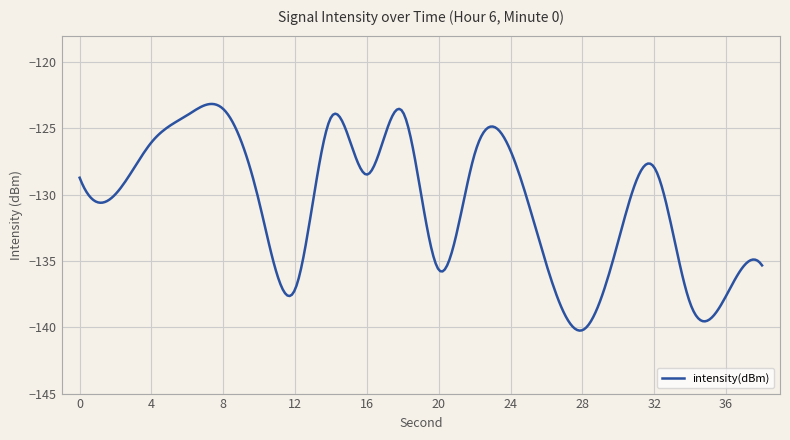

What is the difference between the maximum and minimum values?

17.1